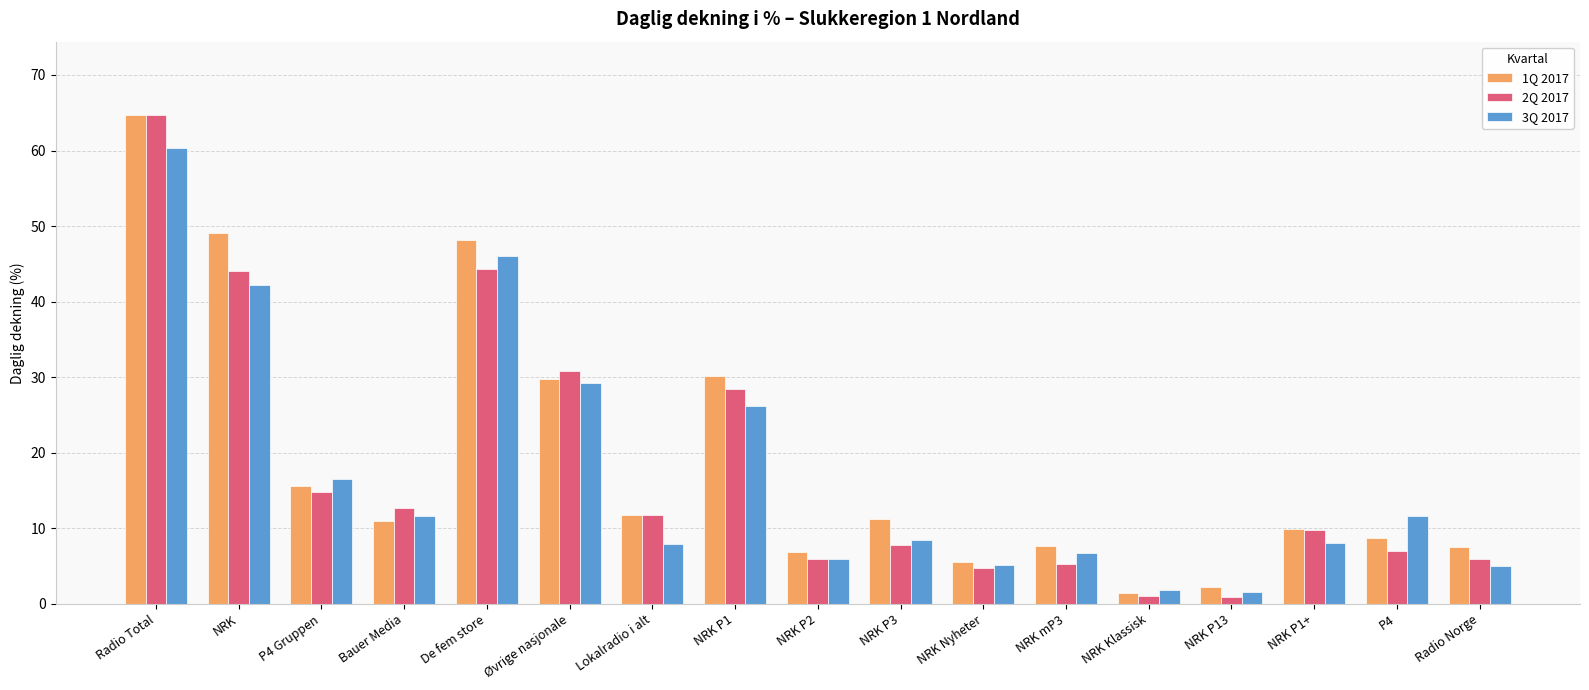

What is the label of the 8th bar from the left?

NRK P1